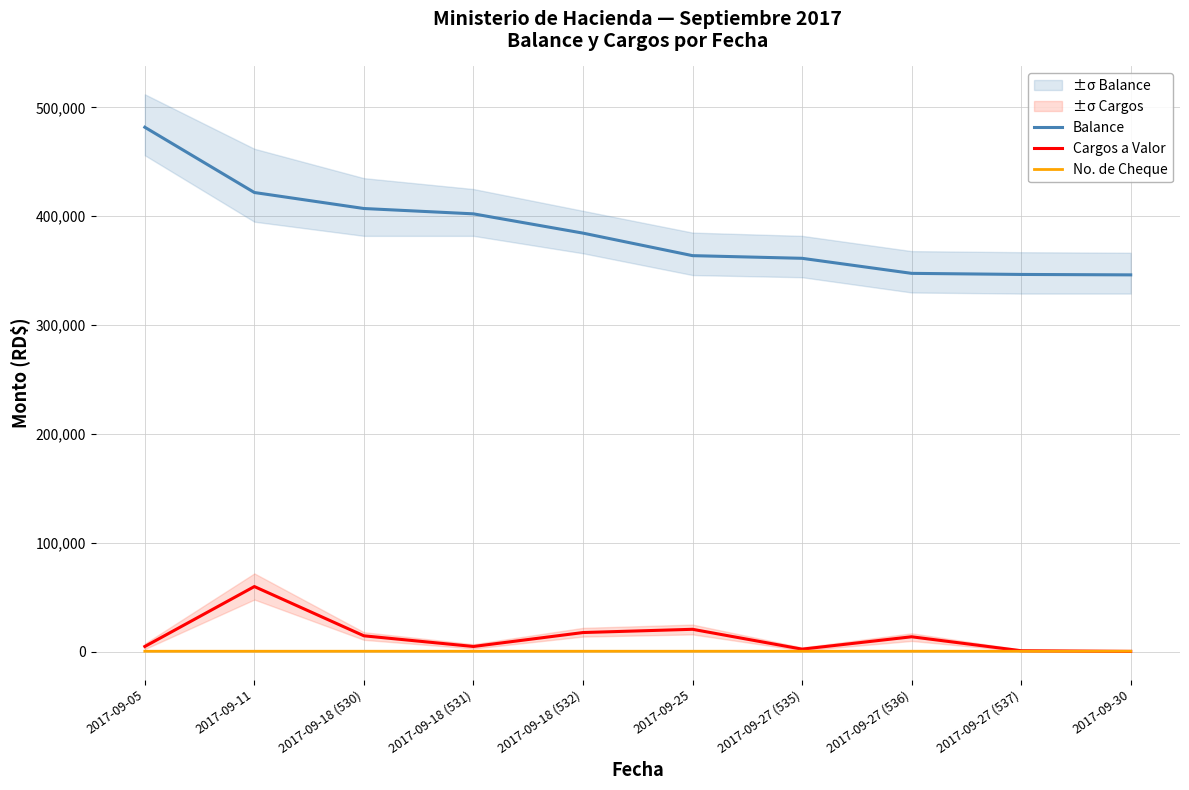

Reading left to right, list all the values displayed in this chart.

Balance: 481762.4	421820.8	407120.8	402220.8	384520.8	363836.0	361386.0	347570.1	346570.1	346177.6
Cargos a Valor: 4900.0	59941.6	14700.0	4900.0	17700.0	20684.8	2450.0	13815.8	1000.0	392.5
No. de Cheque: 528.0	529.0	530.0	531.0	532.0	534.0	535.0	536.0	537.0	538.0